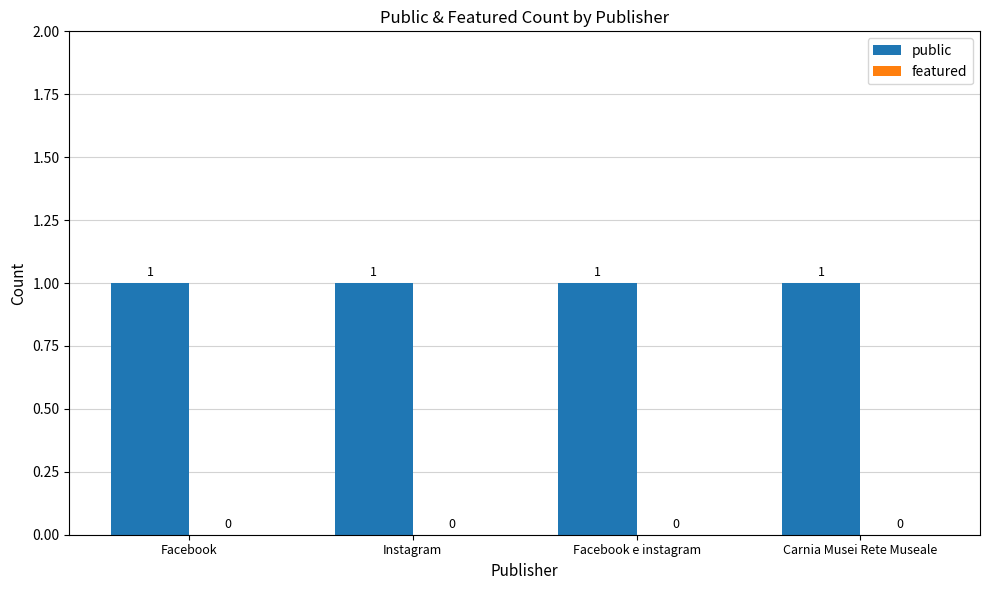

How many categories are shown in the chart?

4